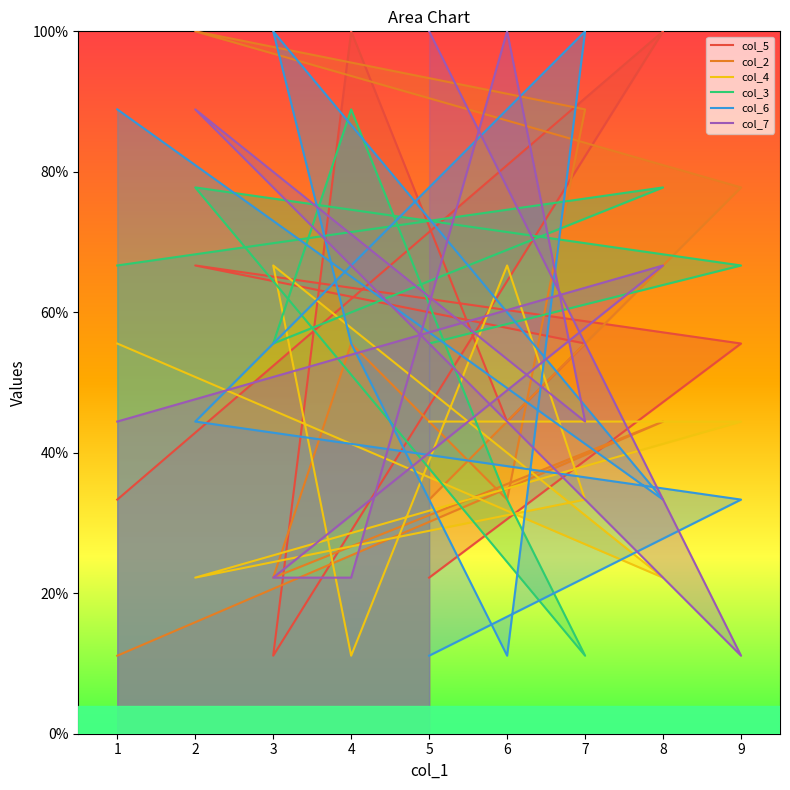

Between which two adjacent categories do col_4 and col_7 first intersect?

1 and 8